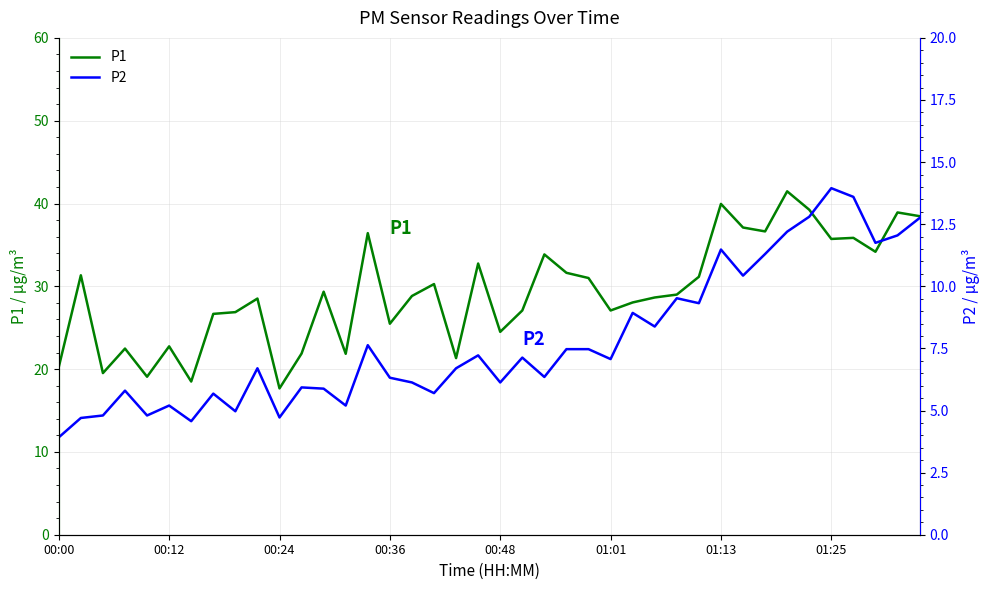

True or false: P1 has a value of 11.6 at 00:36.

False